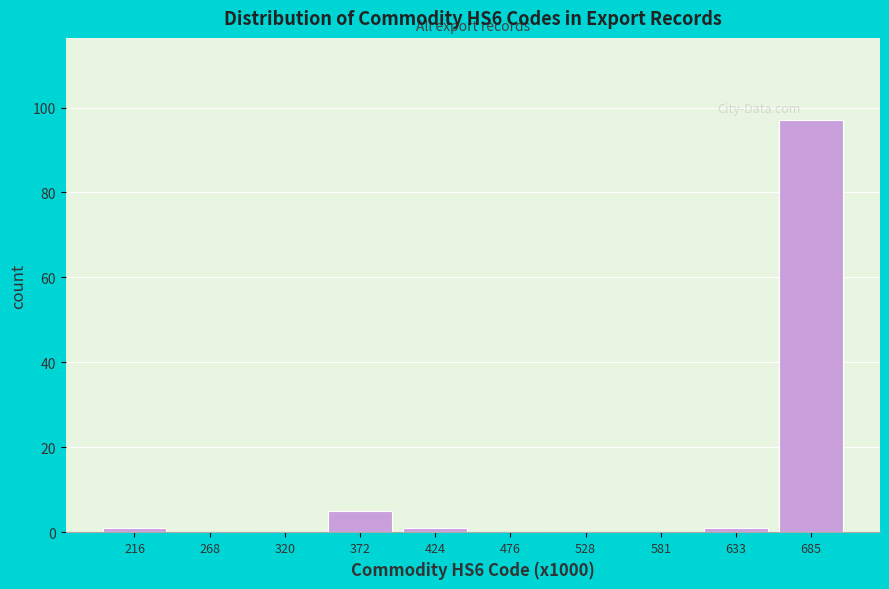

Reading right to left, extract all data points from this chart.

685=97	633=1	581=0	528=0	476=0	424=1	372=5	320=0	268=0	216=1